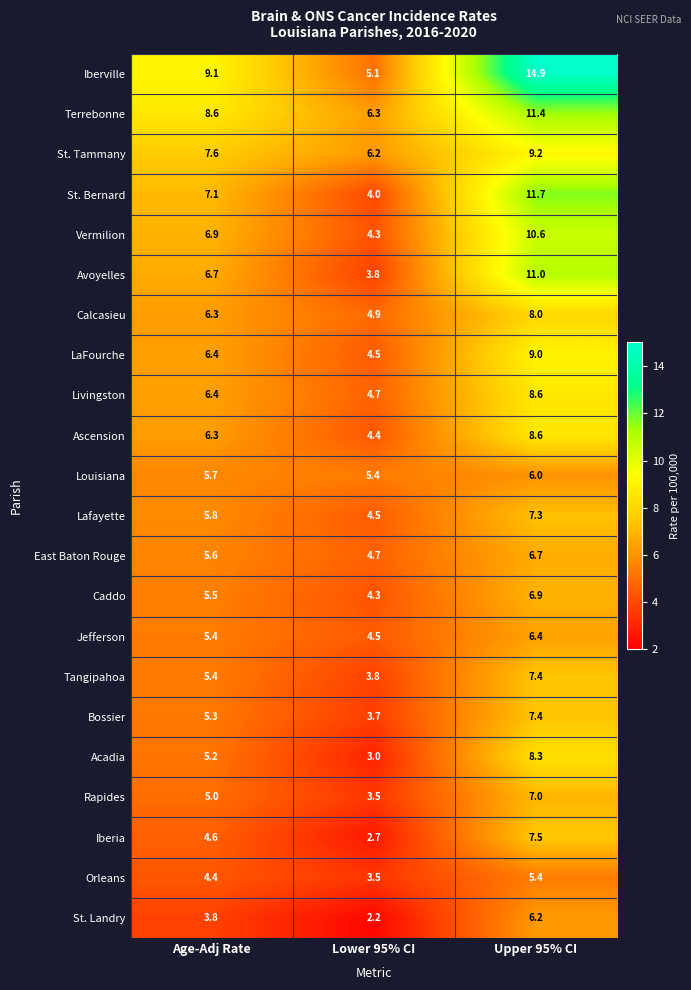

The value of Jefferson at Age-Adj Rate is 5.4. True or false?

True